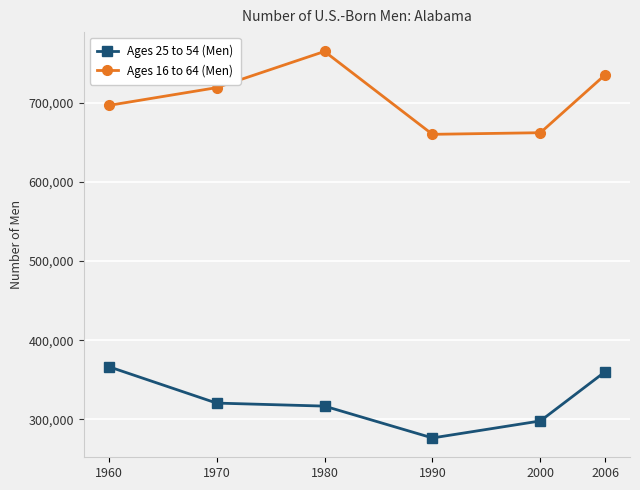

Which category has the lowest value across all series?

1990